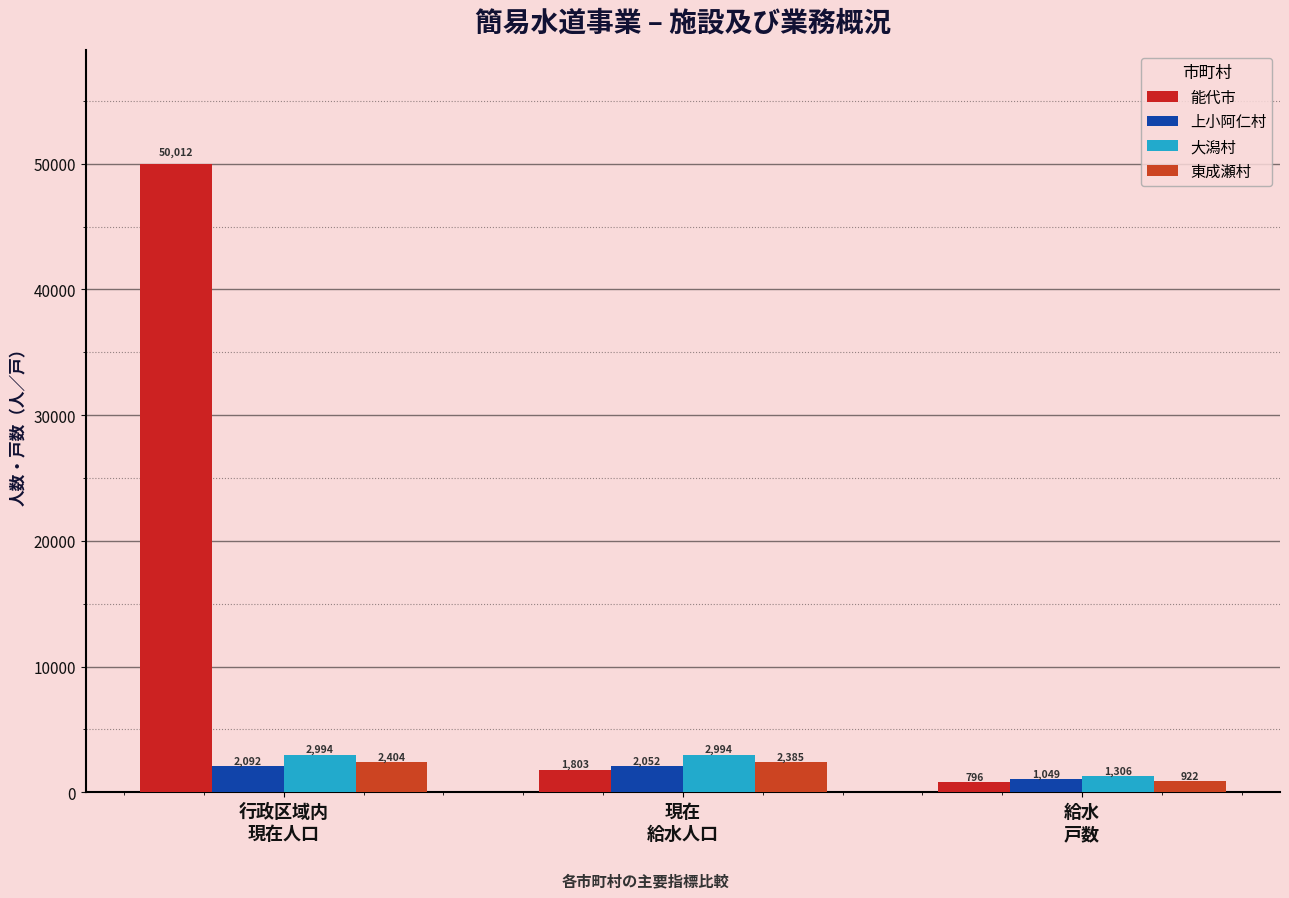

What is the label of the 3rd bar from the left?

給水
戸数